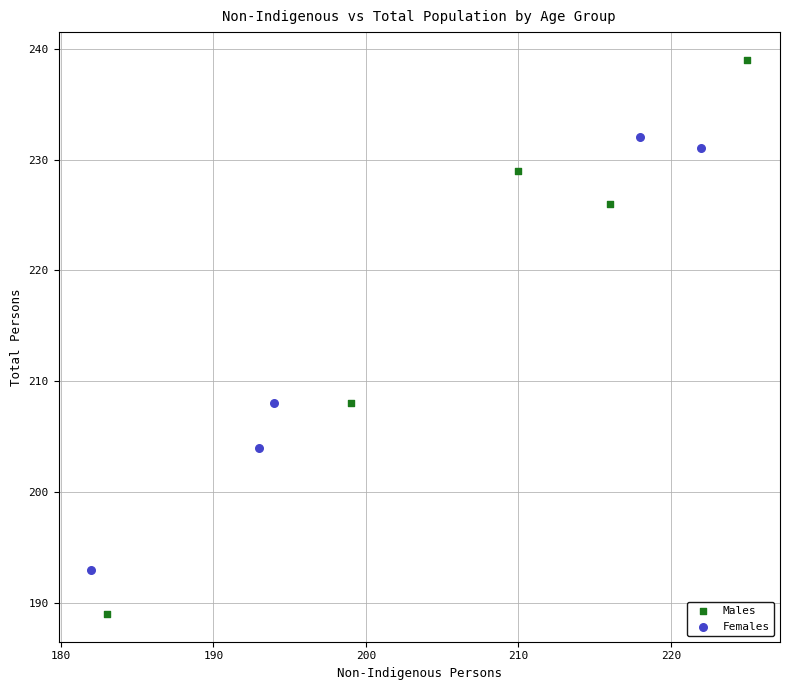

Which series has the widest spread of Y values?

Males